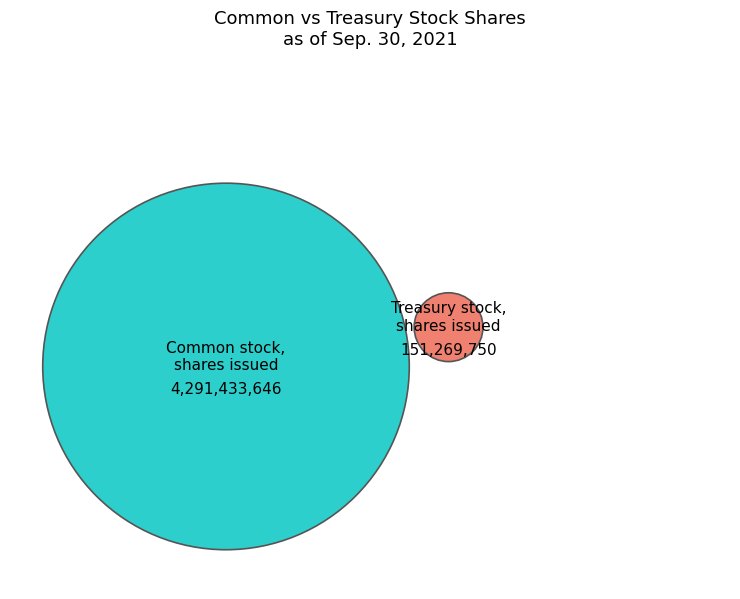

Which category has the biggest portion of the pie?

Common stock, shares issued